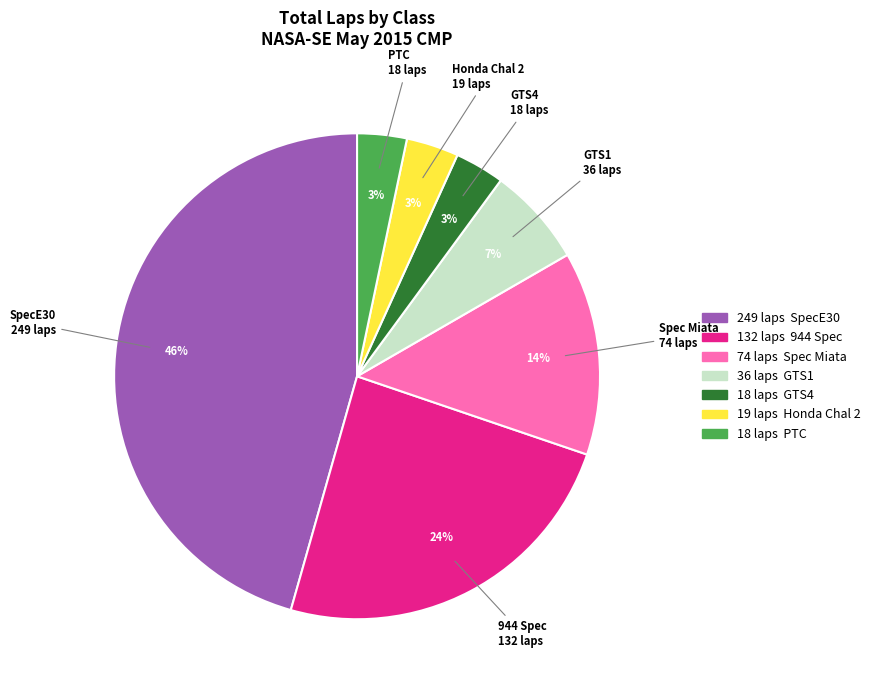

Which has a higher value, GTS1 or SpecE30?

SpecE30